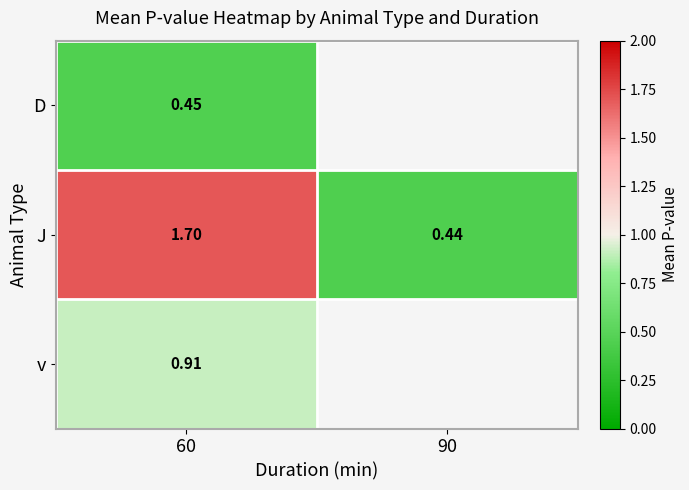

Is the value of D at 60 greater than the value of v at 60?

No